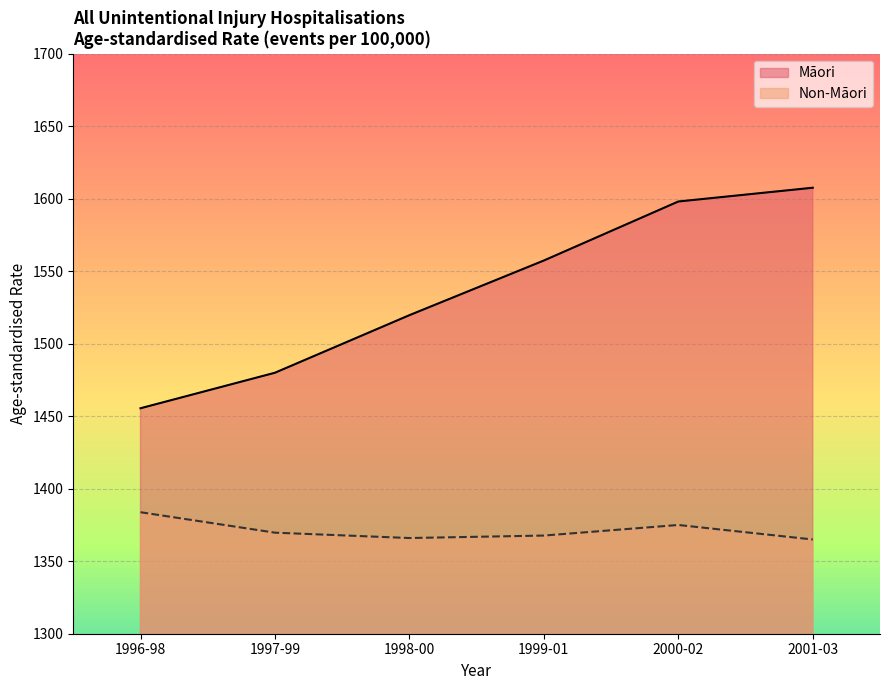

How many lines are shown in the chart?

2